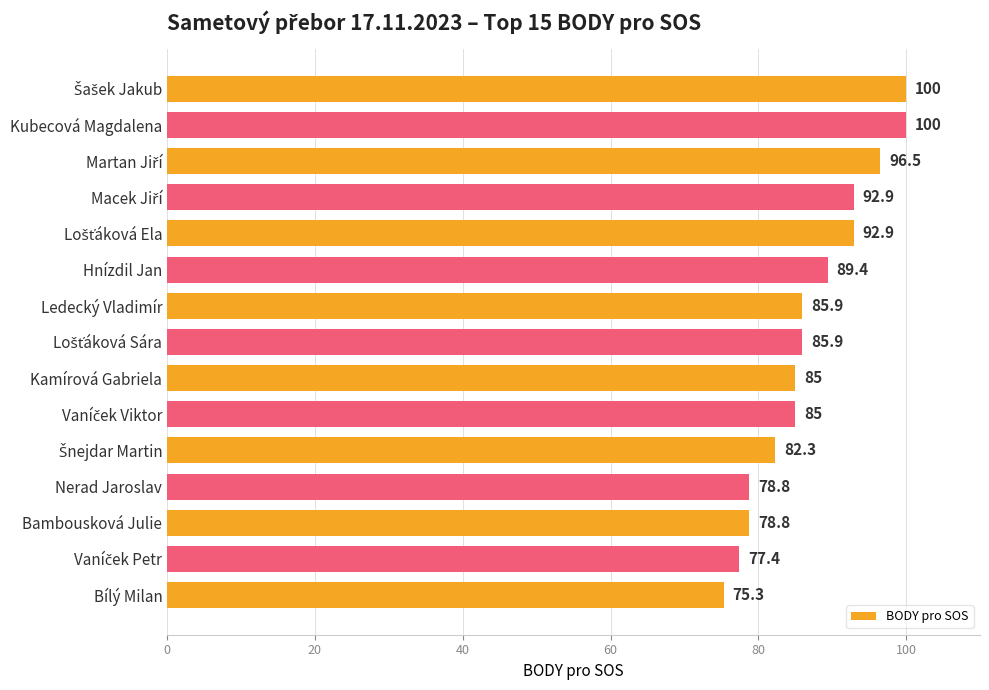

What is the value of the 14th bar from the top?

77.4